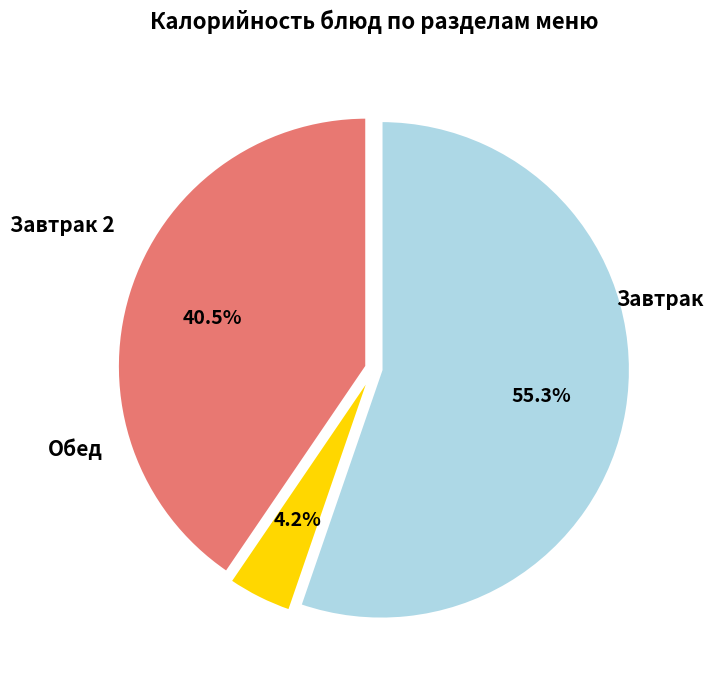

Does any single category account for the majority?

Yes